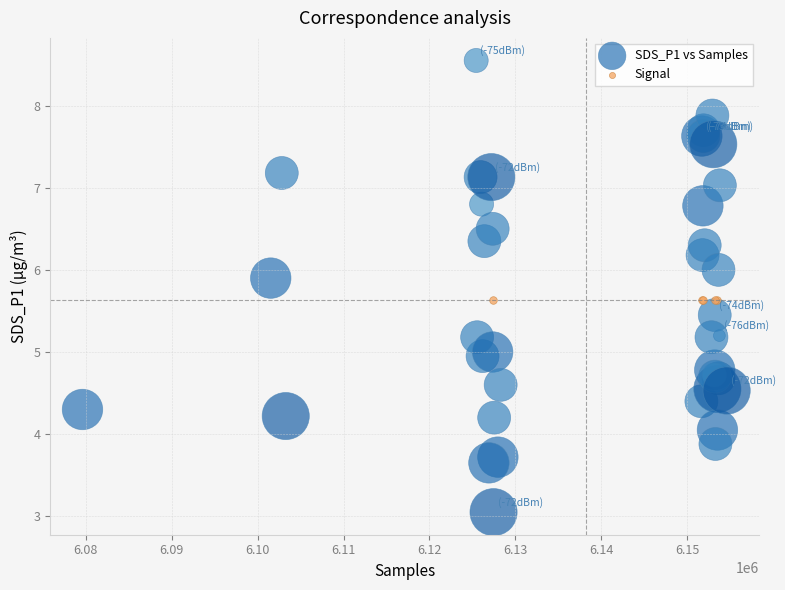

Which series contains the highest Y value?

SDS_P1 vs Samples